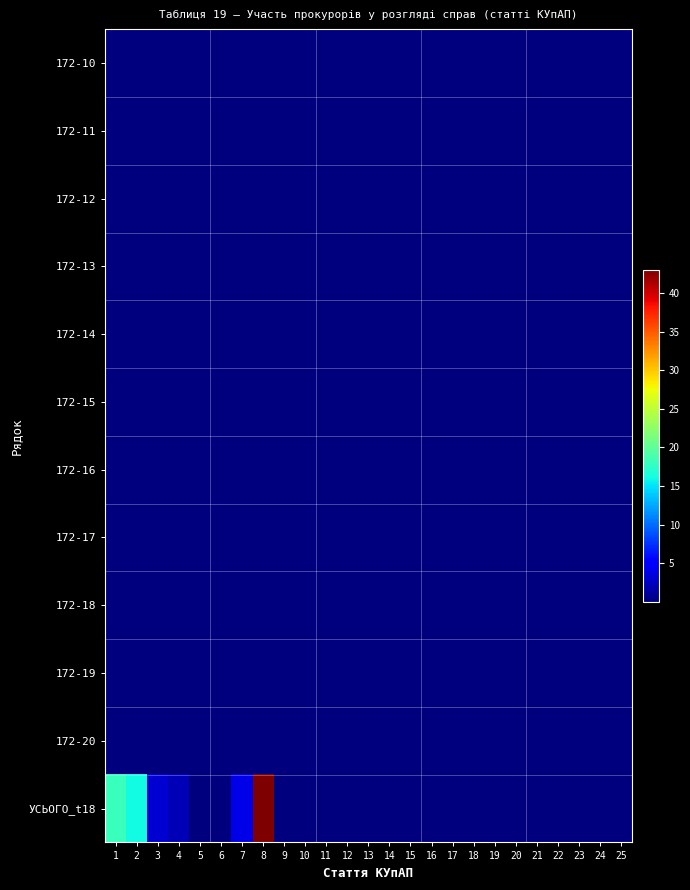

Reading left to right, transcribe all the data shown in this chart.

172-10: 1=0.0	2=0.0	3=0.0	4=0.0	5=0.0	6=0.0	7=0.0	8=0.0	9=0.0	10=0.0	11=0.0	12=0.0	13=0.0	14=0.0	15=0.0	16=0.0	17=0.0	18=0.0	19=0.0	20=0.0	21=0.0	22=0.0	23=0.0	24=0.0	25=0.0
172-11: 1=0.0	2=0.0	3=0.0	4=0.0	5=0.0	6=0.0	7=0.0	8=0.0	9=0.0	10=0.0	11=0.0	12=0.0	13=0.0	14=0.0	15=0.0	16=0.0	17=0.0	18=0.0	19=0.0	20=0.0	21=0.0	22=0.0	23=0.0	24=0.0	25=0.0
172-12: 1=0.0	2=0.0	3=0.0	4=0.0	5=0.0	6=0.0	7=0.0	8=0.0	9=0.0	10=0.0	11=0.0	12=0.0	13=0.0	14=0.0	15=0.0	16=0.0	17=0.0	18=0.0	19=0.0	20=0.0	21=0.0	22=0.0	23=0.0	24=0.0	25=0.0
172-13: 1=0.0	2=0.0	3=0.0	4=0.0	5=0.0	6=0.0	7=0.0	8=0.0	9=0.0	10=0.0	11=0.0	12=0.0	13=0.0	14=0.0	15=0.0	16=0.0	17=0.0	18=0.0	19=0.0	20=0.0	21=0.0	22=0.0	23=0.0	24=0.0	25=0.0
172-14: 1=0.0	2=0.0	3=0.0	4=0.0	5=0.0	6=0.0	7=0.0	8=0.0	9=0.0	10=0.0	11=0.0	12=0.0	13=0.0	14=0.0	15=0.0	16=0.0	17=0.0	18=0.0	19=0.0	20=0.0	21=0.0	22=0.0	23=0.0	24=0.0	25=0.0
172-15: 1=0.0	2=0.0	3=0.0	4=0.0	5=0.0	6=0.0	7=0.0	8=0.0	9=0.0	10=0.0	11=0.0	12=0.0	13=0.0	14=0.0	15=0.0	16=0.0	17=0.0	18=0.0	19=0.0	20=0.0	21=0.0	22=0.0	23=0.0	24=0.0	25=0.0
172-16: 1=0.0	2=0.0	3=0.0	4=0.0	5=0.0	6=0.0	7=0.0	8=0.0	9=0.0	10=0.0	11=0.0	12=0.0	13=0.0	14=0.0	15=0.0	16=0.0	17=0.0	18=0.0	19=0.0	20=0.0	21=0.0	22=0.0	23=0.0	24=0.0	25=0.0
172-17: 1=0.0	2=0.0	3=0.0	4=0.0	5=0.0	6=0.0	7=0.0	8=0.0	9=0.0	10=0.0	11=0.0	12=0.0	13=0.0	14=0.0	15=0.0	16=0.0	17=0.0	18=0.0	19=0.0	20=0.0	21=0.0	22=0.0	23=0.0	24=0.0	25=0.0
172-18: 1=0.0	2=0.0	3=0.0	4=0.0	5=0.0	6=0.0	7=0.0	8=0.0	9=0.0	10=0.0	11=0.0	12=0.0	13=0.0	14=0.0	15=0.0	16=0.0	17=0.0	18=0.0	19=0.0	20=0.0	21=0.0	22=0.0	23=0.0	24=0.0	25=0.0
172-19: 1=0.0	2=0.0	3=0.0	4=0.0	5=0.0	6=0.0	7=0.0	8=0.0	9=0.0	10=0.0	11=0.0	12=0.0	13=0.0	14=0.0	15=0.0	16=0.0	17=0.0	18=0.0	19=0.0	20=0.0	21=0.0	22=0.0	23=0.0	24=0.0	25=0.0
172-20: 1=0.0	2=0.0	3=0.0	4=0.0	5=0.0	6=0.0	7=0.0	8=0.0	9=0.0	10=0.0	11=0.0	12=0.0	13=0.0	14=0.0	15=0.0	16=0.0	17=0.0	18=0.0	19=0.0	20=0.0	21=0.0	22=0.0	23=0.0	24=0.0	25=0.0
УСЬОГО_t18: 1=18.0	2=16.0	3=3.0	4=2.0	5=0.0	6=0.0	7=4.0	8=43.0	9=0.0	10=0.0	11=0.0	12=0.0	13=0.0	14=0.0	15=0.0	16=0.0	17=0.0	18=0.0	19=0.0	20=0.0	21=0.0	22=0.0	23=0.0	24=0.0	25=0.0